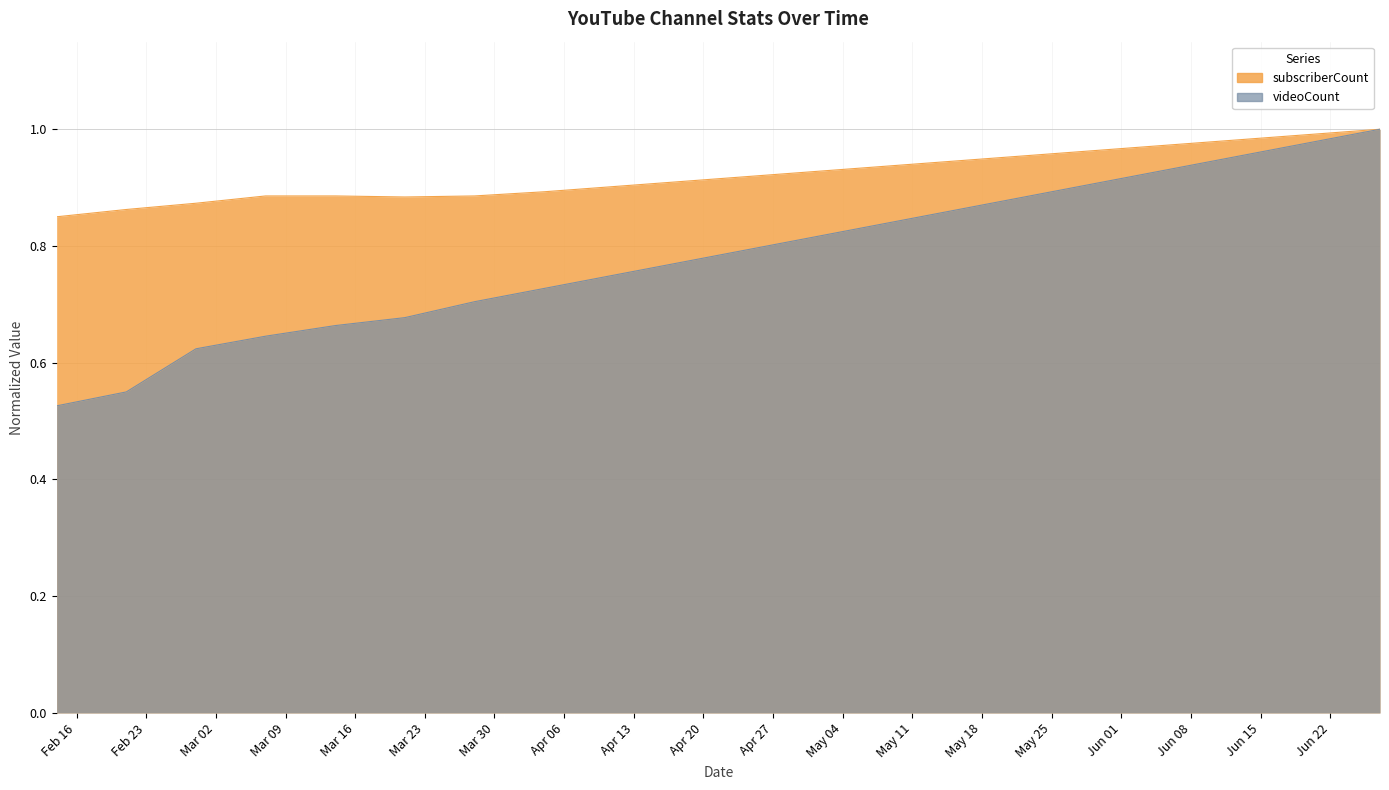

List the series in order of their overall mean, highest first.

subscriberCount, videoCount